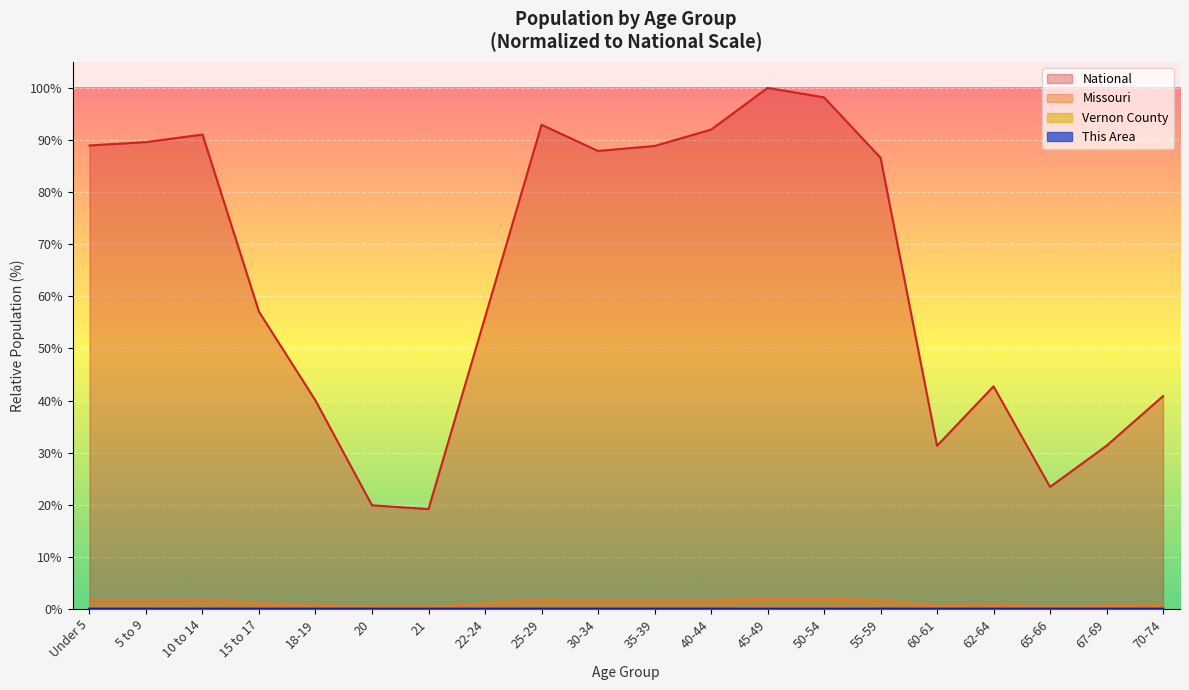

What position from the right is 65-66?

3